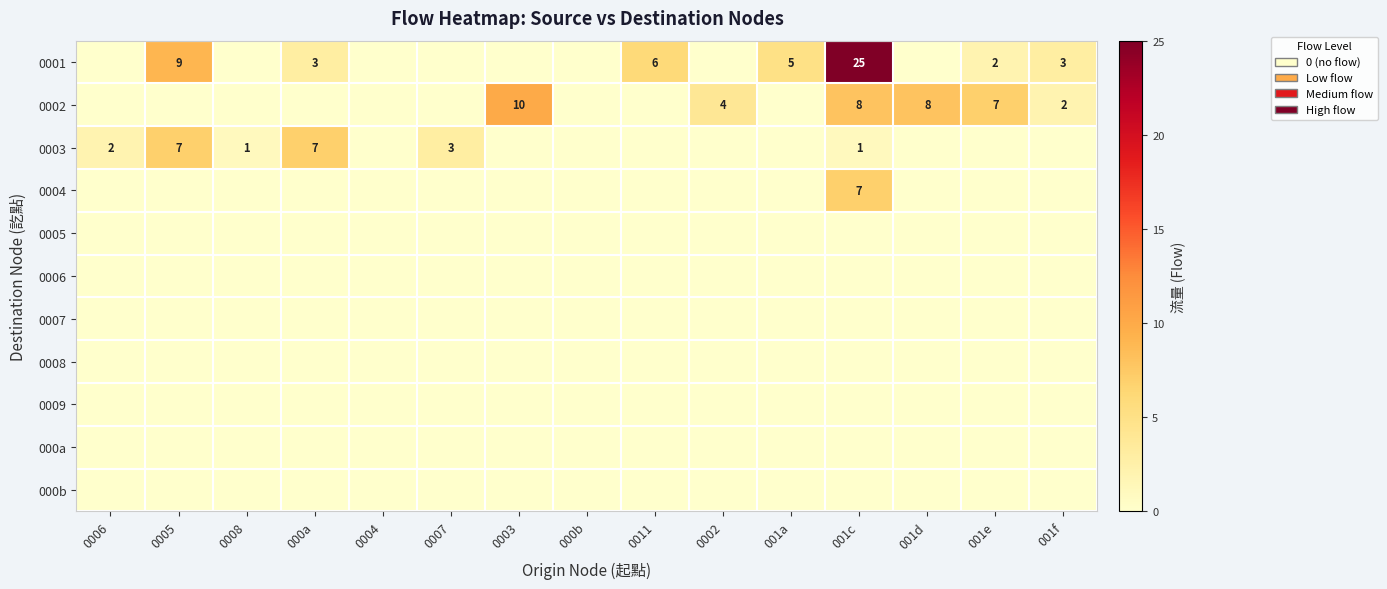

Is it true that 0002 equals 4 at 0002?

True